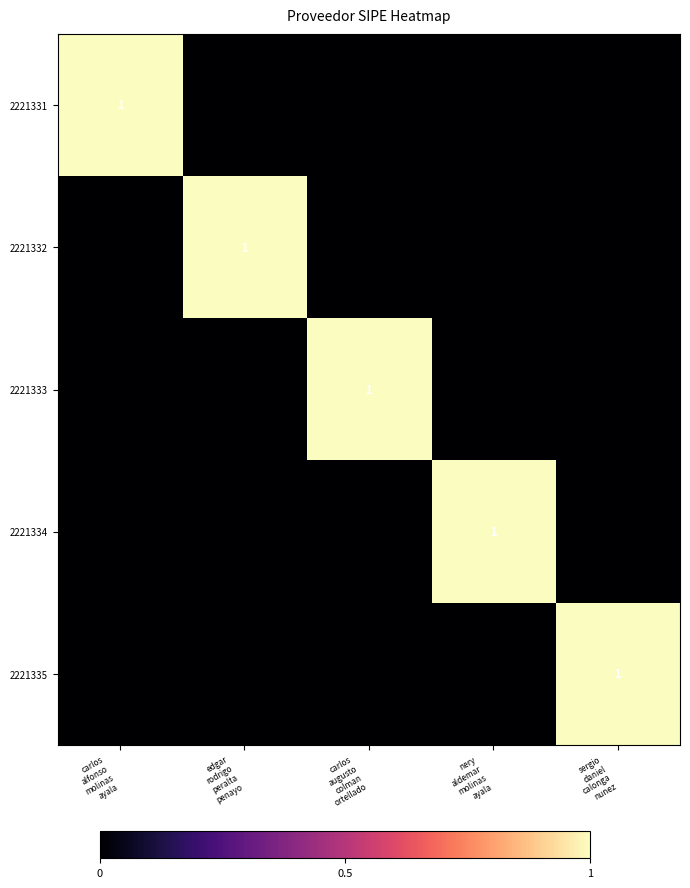

At sergio daniel calonga nunez, list the series in order from largest to smallest.

2221335, 2221331, 2221332, 2221333, 2221334